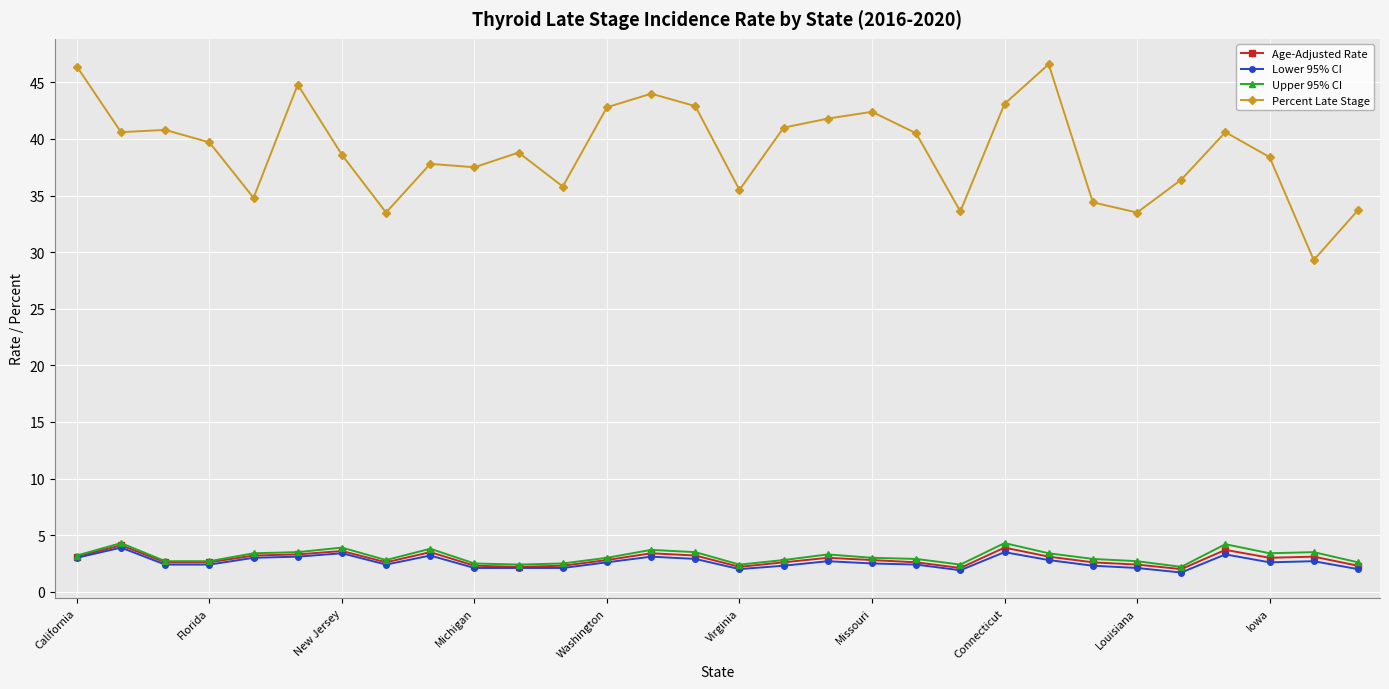

What is the difference between the maximum and minimum values in the Age-Adjusted Rate series?

2.1